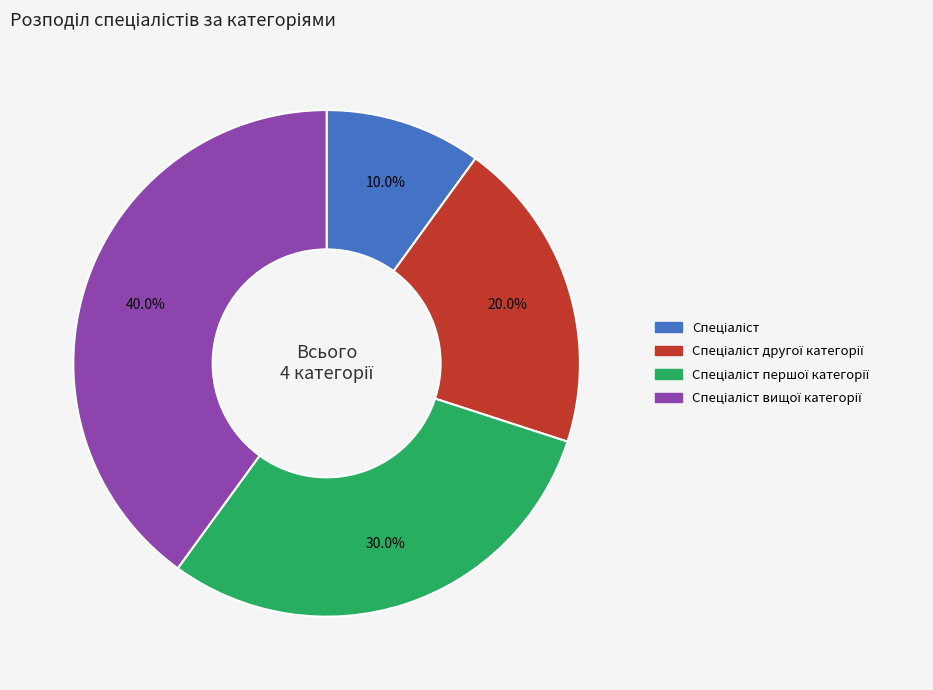

Does any single category account for the majority?

No